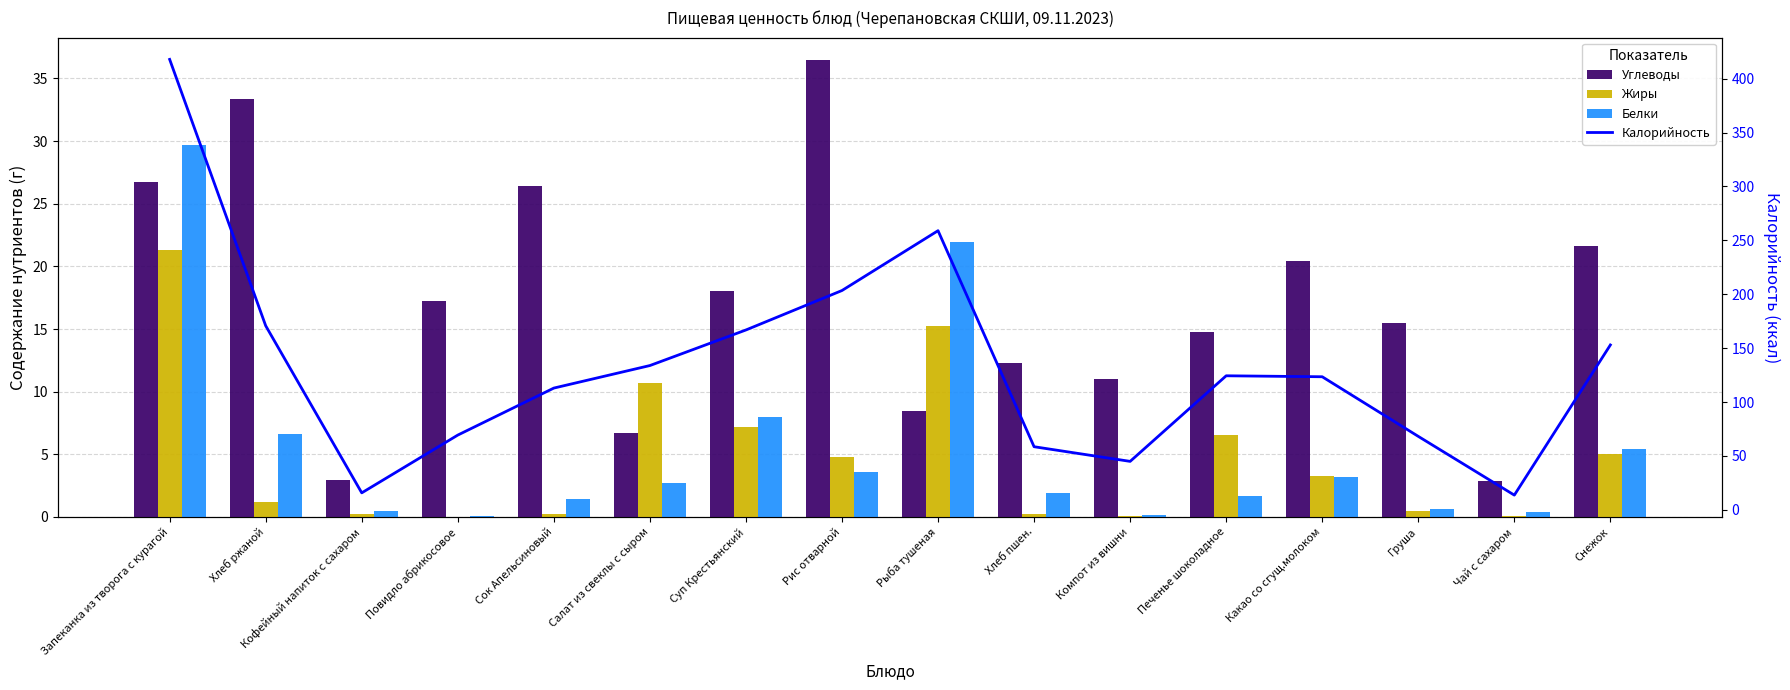

At which label is Белки closest to 14?

Суп Крестьянский